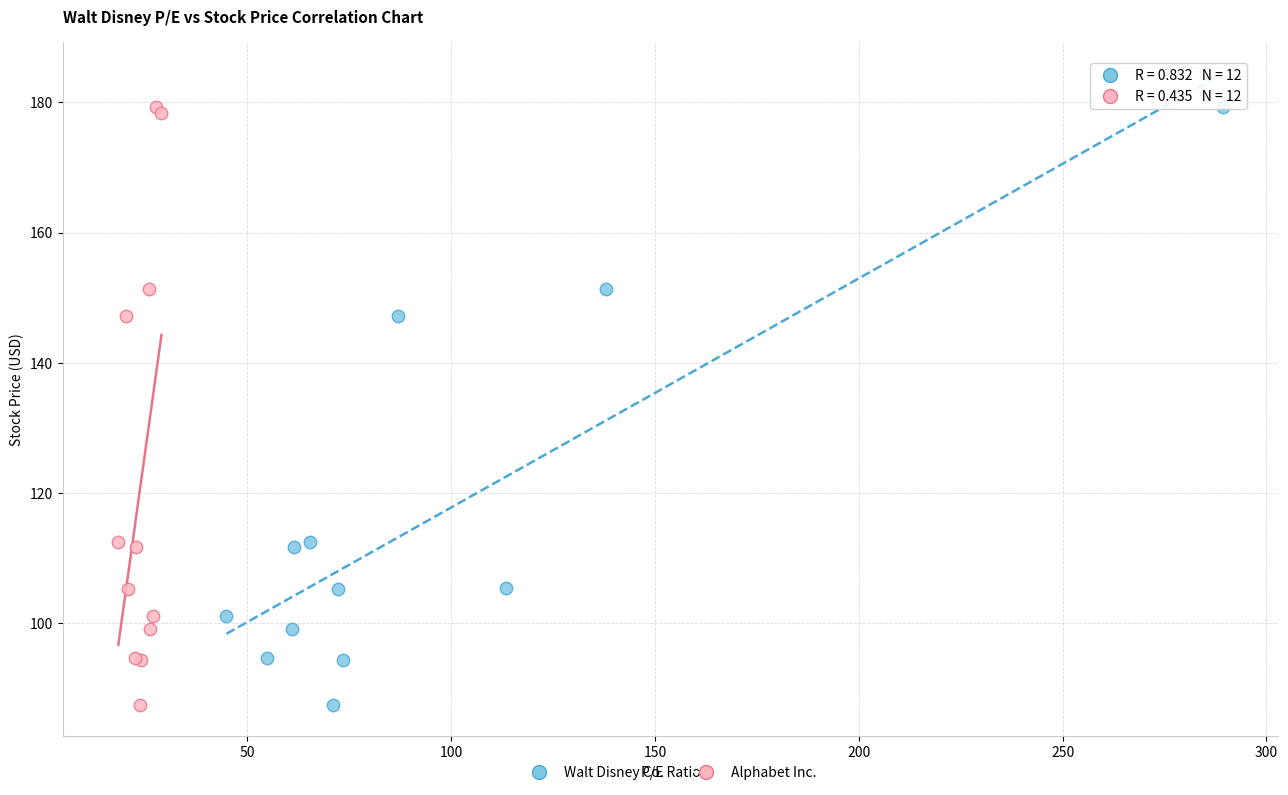

What are all the series names shown in the legend?

Walt Disney Co., Alphabet Inc.